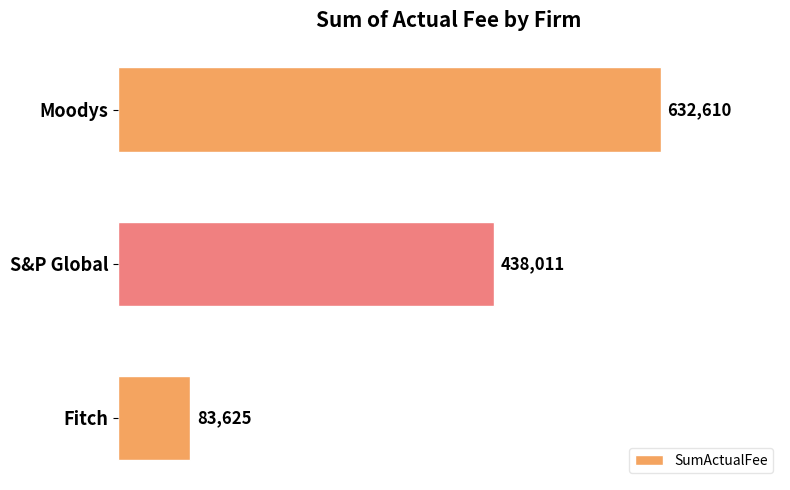

How many data points does each series have?

3